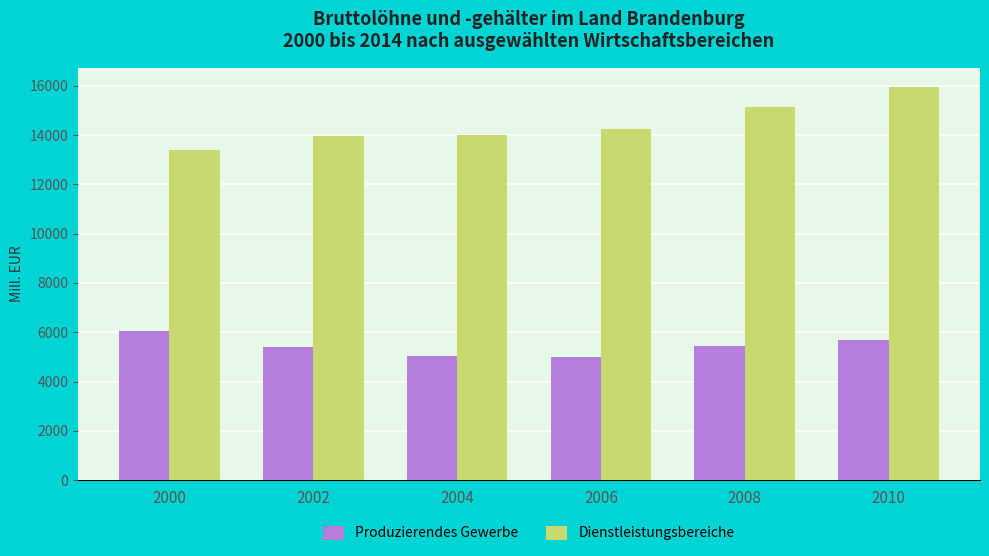

At which category is the sum across all series the highest?

2010